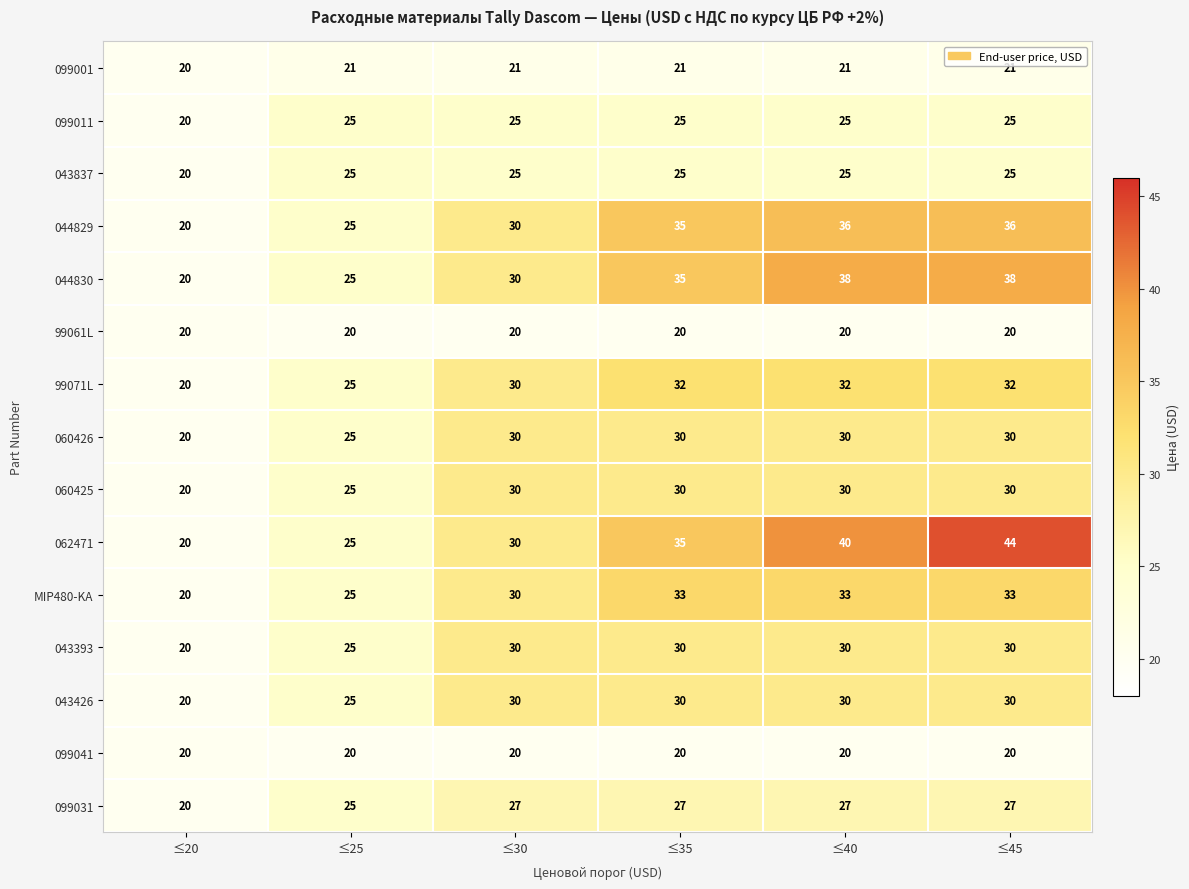

What value does the 044829 series have at ≤35, to the nearest 10?

40